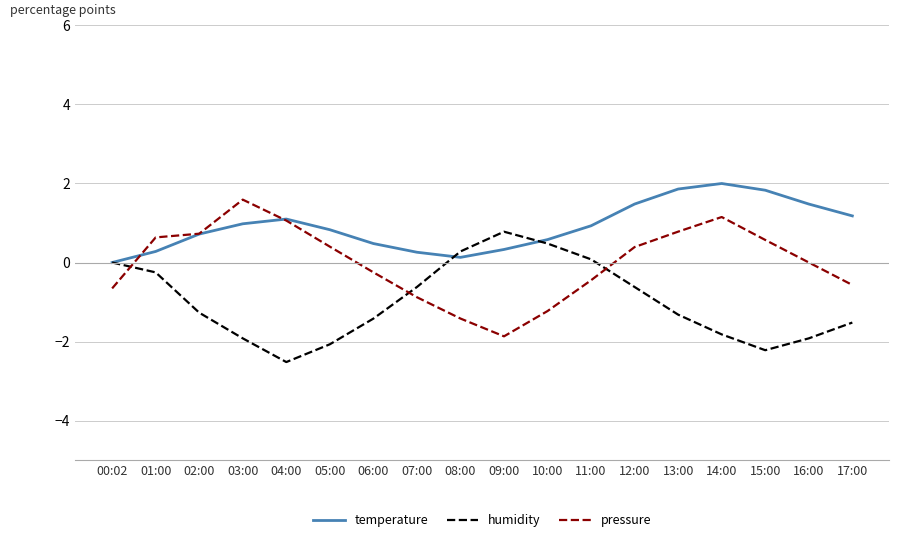

Between which two adjacent categories do pressure and temperature first intersect?

00:02 and 01:00